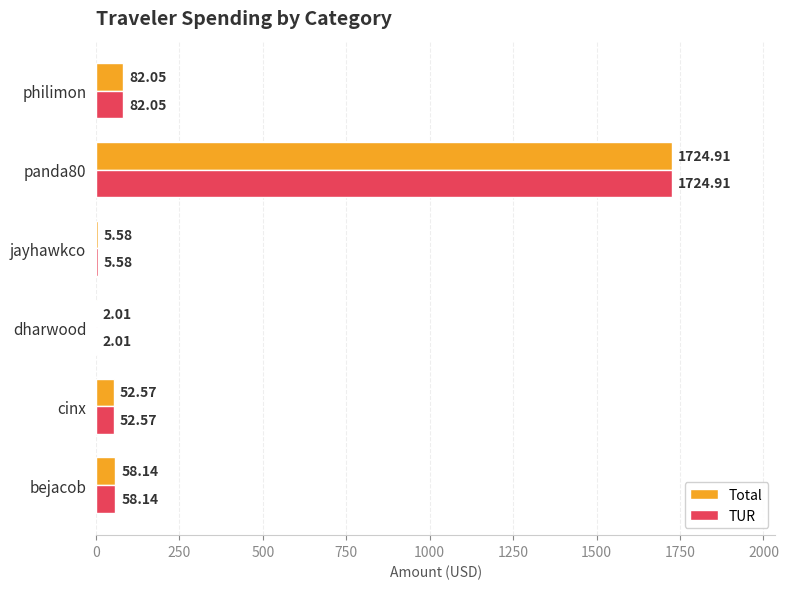

What is the sum of the Total values at dharwood and philimon?

84.1